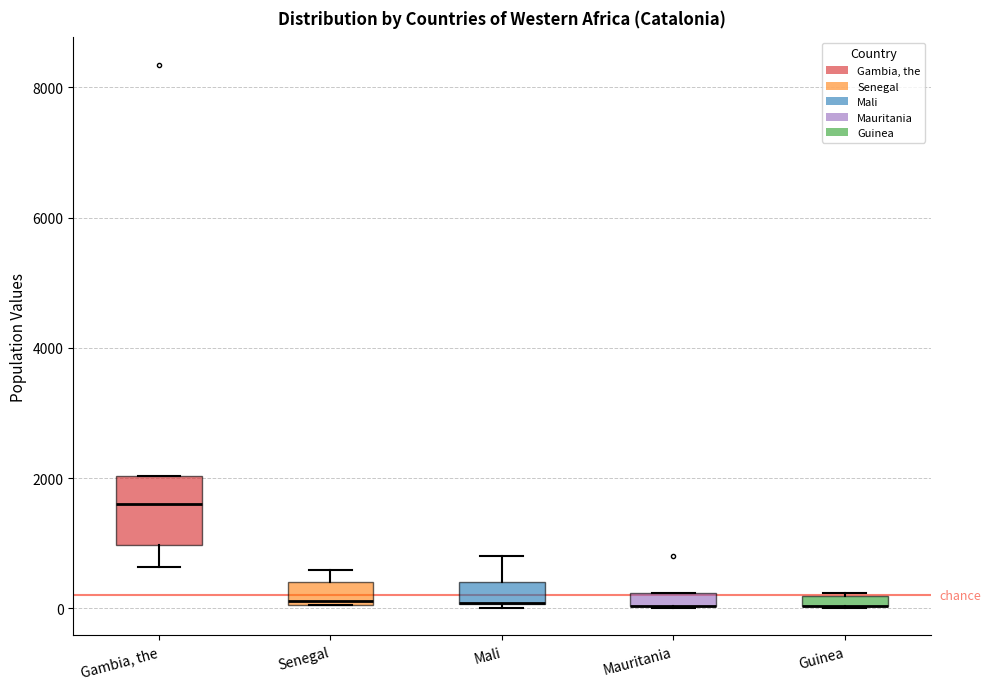

Where is the upper edge of the box for Mauritania on the y-axis? The values are not printed on the chart, so give them approximately, as read against the axis.

200